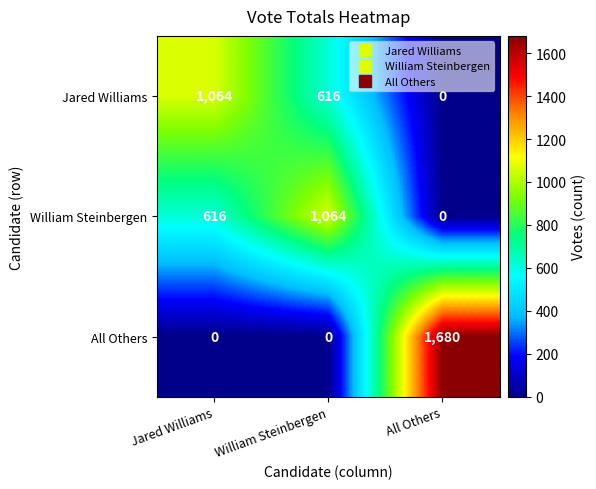

What is the total value across all series at Jared Williams?

1680